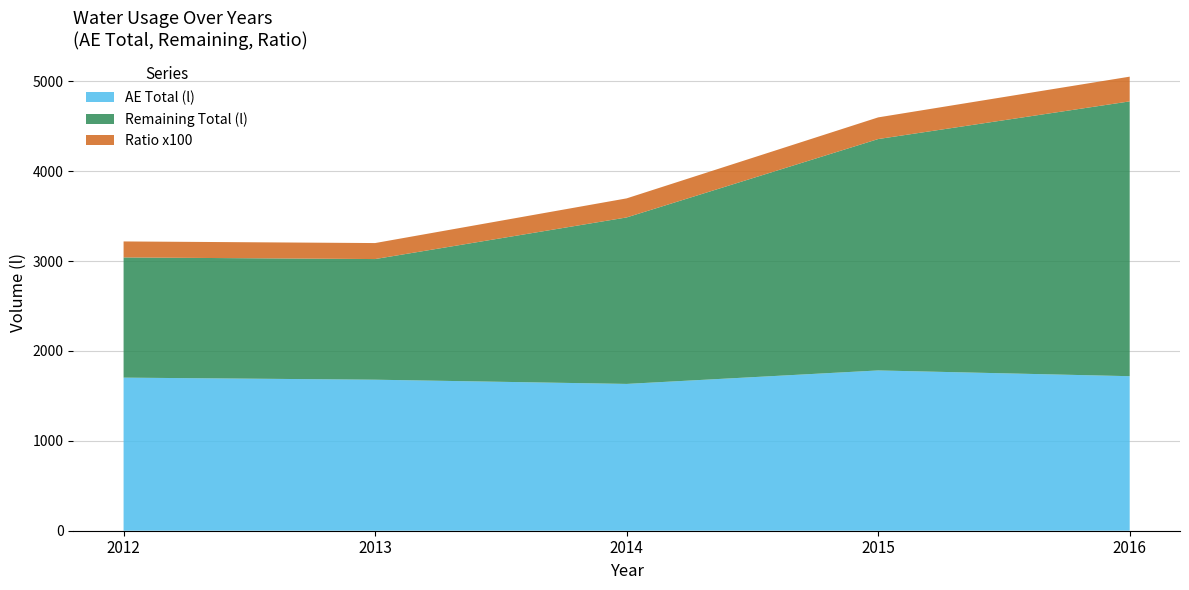

Reading left to right, what are all the values shown in this chart?

Total (l): 2012=3040.0	2013=3022.0	2014=3485.0	2015=4357.0	2016=4776.0
AE Total (l): 2012=1703.0	2013=1680.0	2014=1633.0	2015=1783.0	2016=1719.0
Ratio: 2012=1.8	2013=1.8	2014=2.1	2015=2.4	2016=2.8